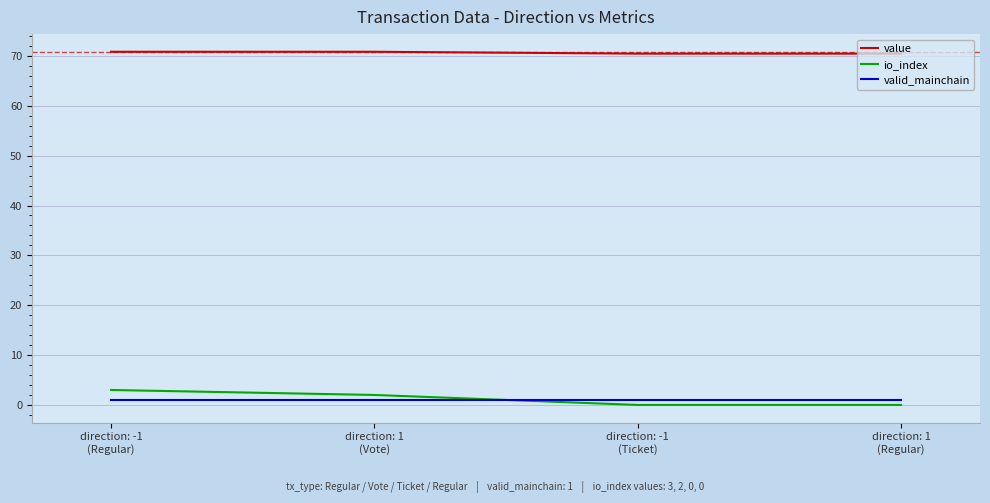

True or false: io_index and value intersect in this chart.

False